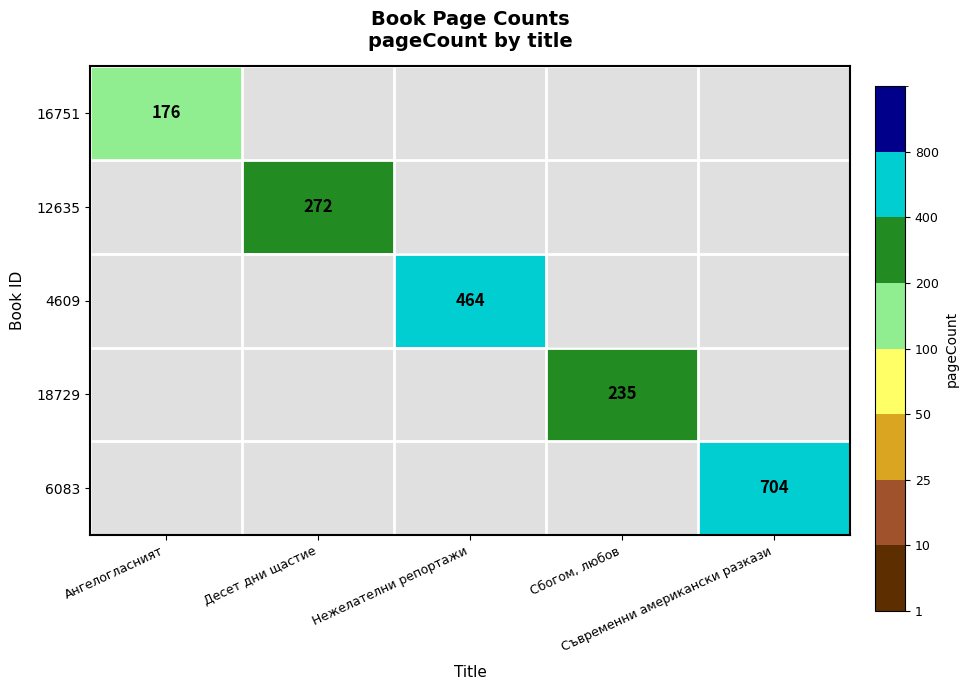

Is the value of 4609 at Сбогом, любов greater than the value of 18729 at Ангелогласният?

No